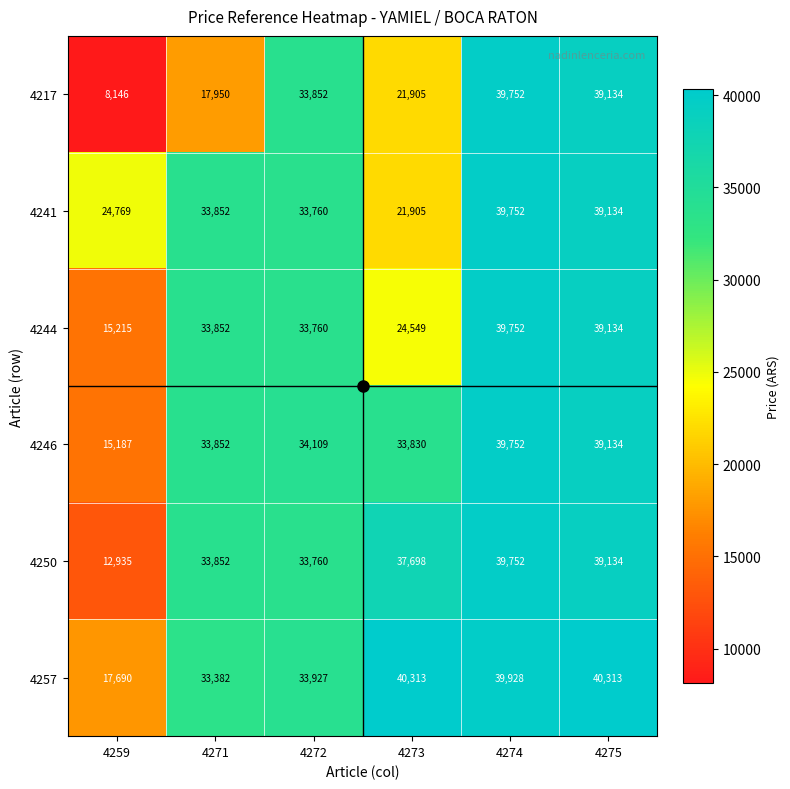

What is the maximum value shown in the chart?

40313